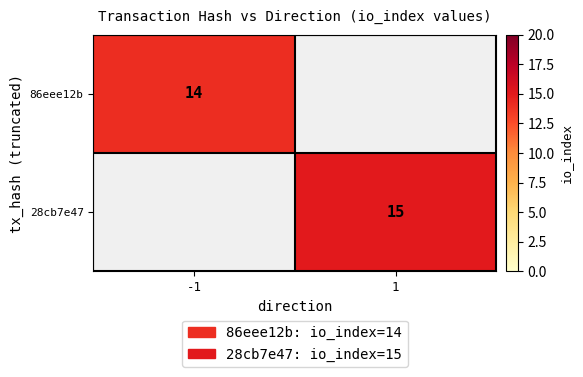

The value of 28cb7e47 at 1 is 5. True or false?

False